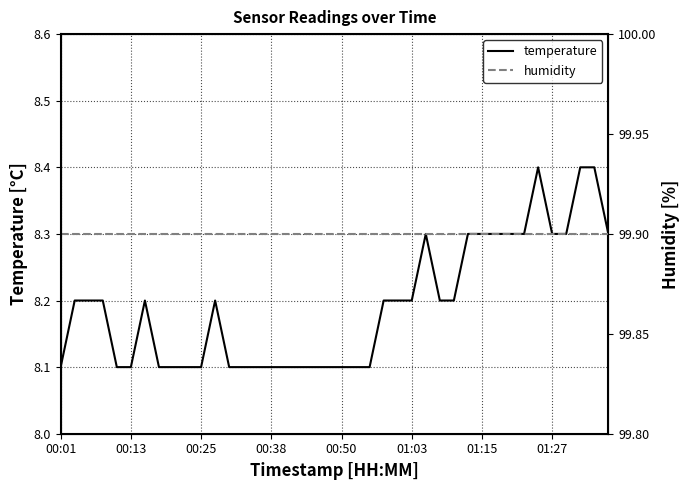

Count the temperature values in the range 8 to 9.

40